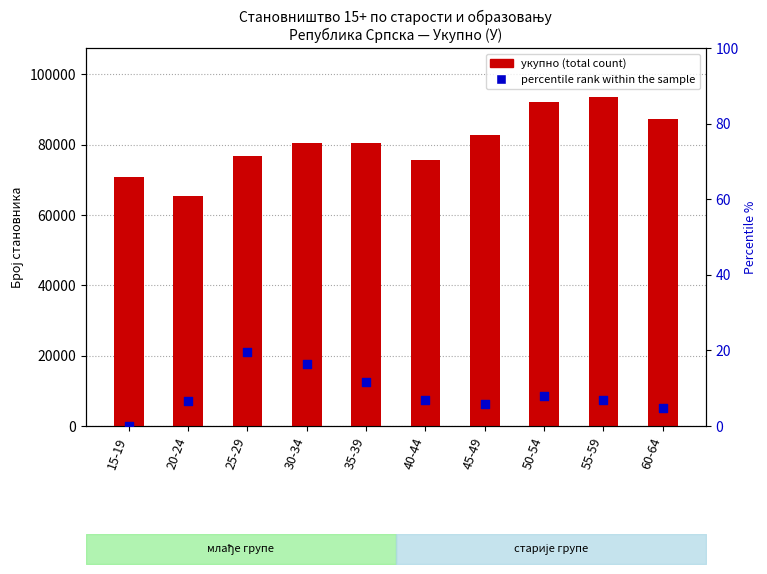

Which series contains the highest Y value?

укупно (total count)